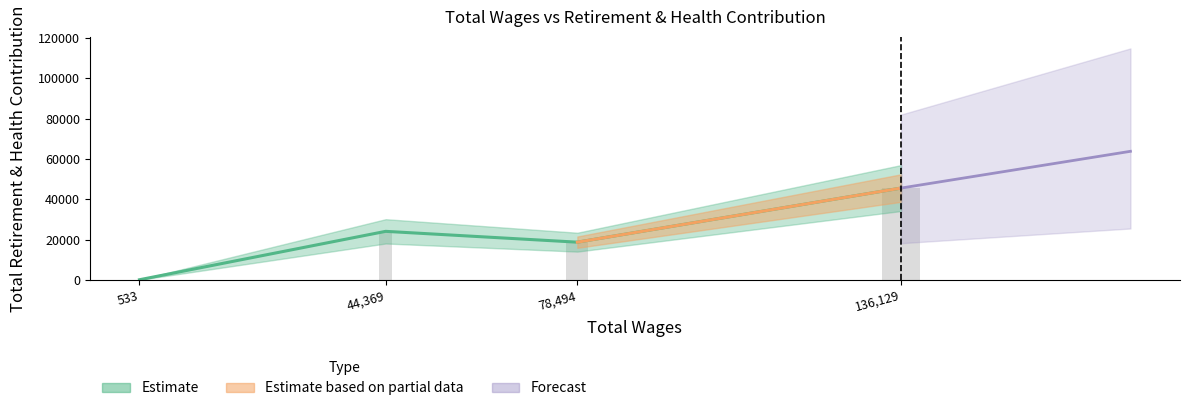

What is the difference between the maximum and minimum values?

45471